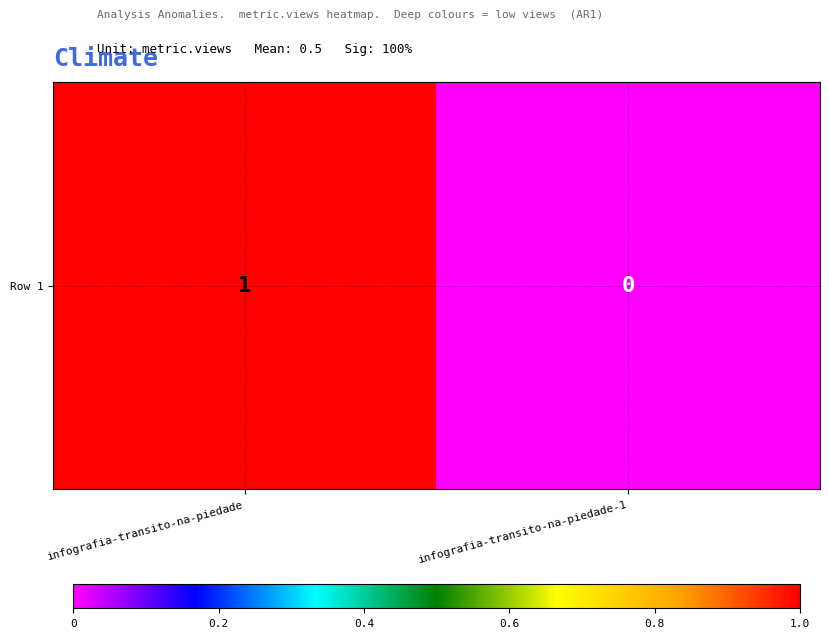

What is the greatest value displayed?

1